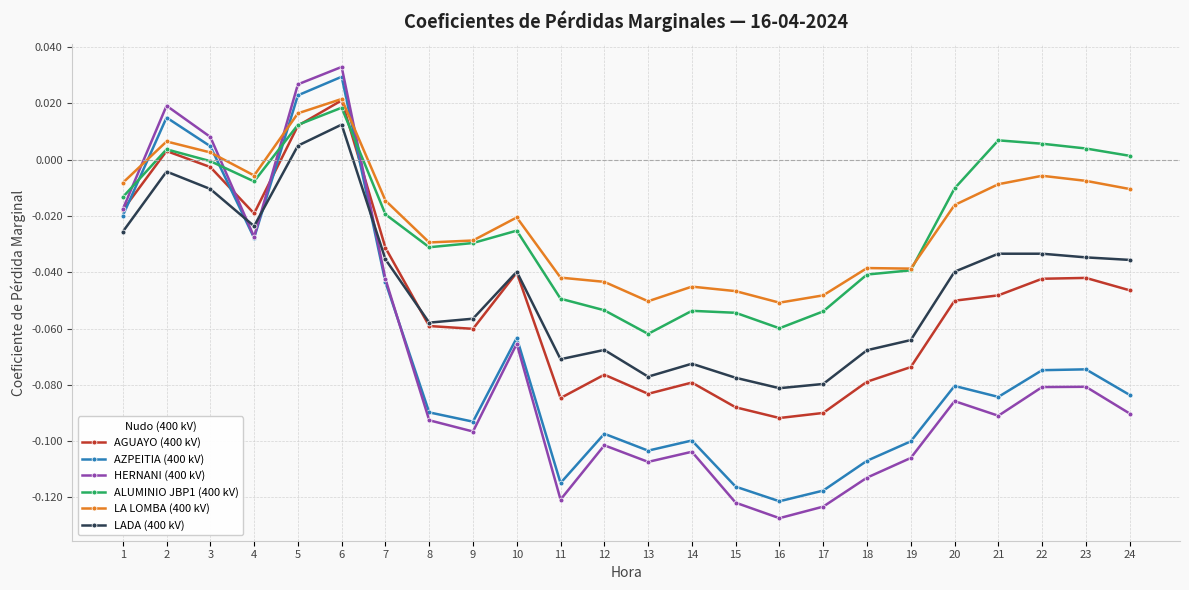

How many distinct data groups are displayed?

6